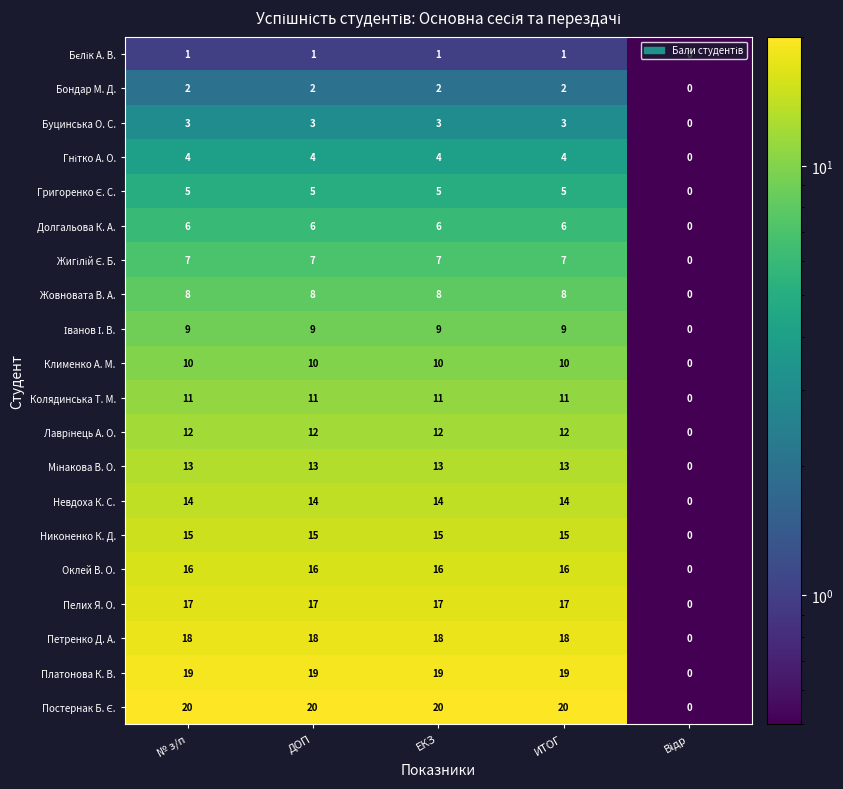

True or false: Платонова К. В. has a value of 19 at ЕКЗ.

True